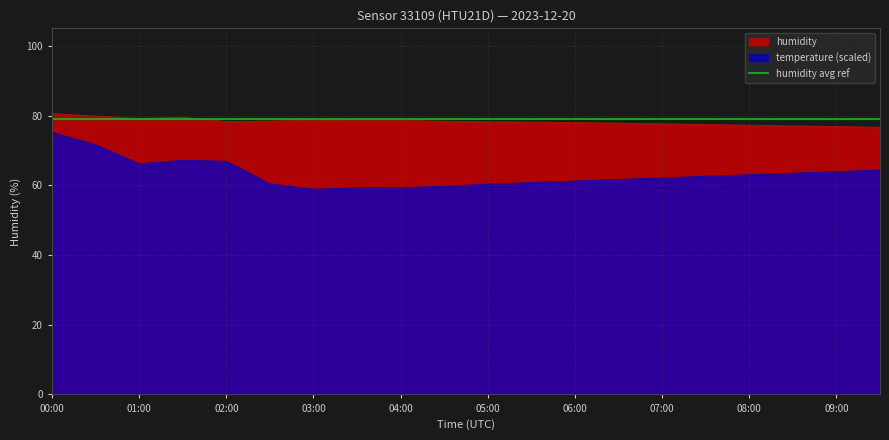

What is the difference between the temperature values at 07:00 and 04:00?

2.8